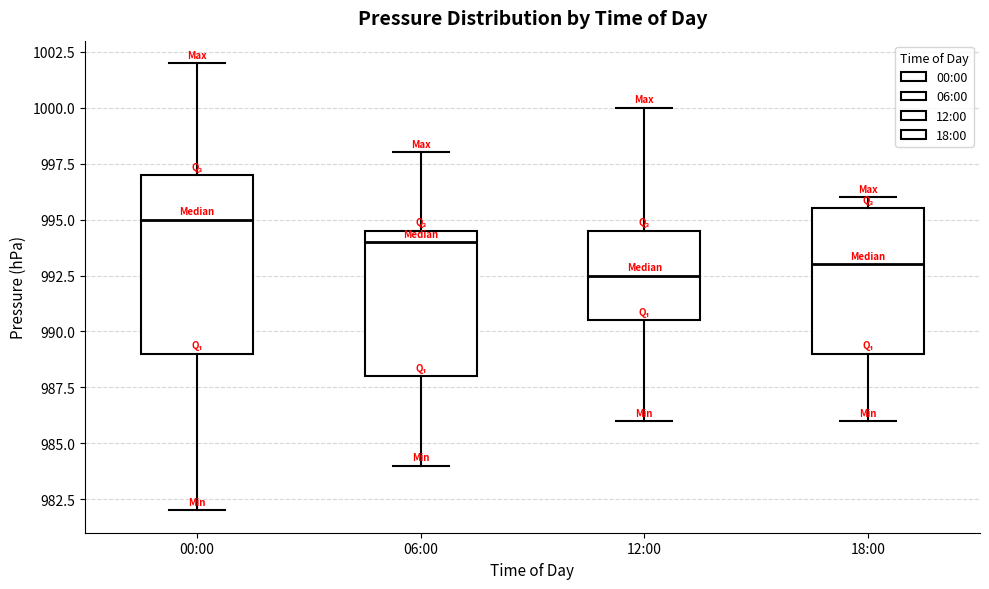

Reading left to right, read every box against the y-axis: the position of its median line, the range the box covers, and the ends of its whiskers. The values are not printed on the chart, so give them approximately, as read against the axis.

00:00: median 995.0, box 989.0 to 997.0, whiskers 982.0 to 1002.0
06:00: median 994.0, box 988.0 to 994.5, whiskers 984.0 to 998.0
12:00: median 992.5, box 990.5 to 994.5, whiskers 986.0 to 1000.0
18:00: median 993.0, box 989.0 to 995.5, whiskers 986.0 to 996.0